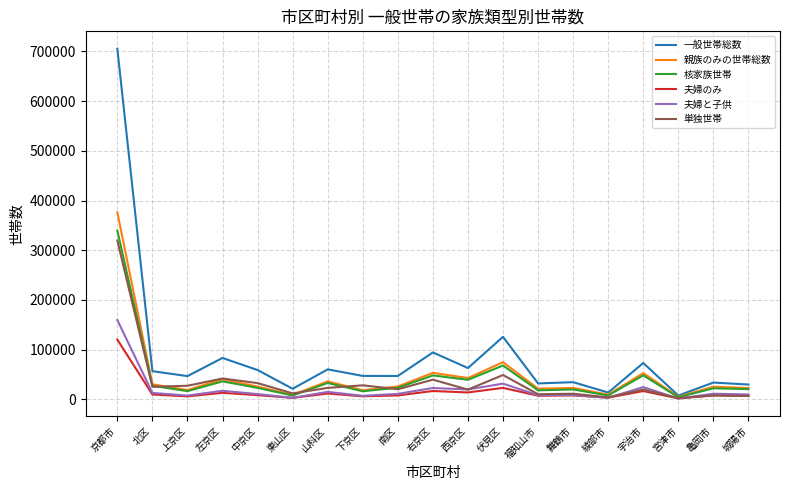

At which label is 核家族世帯 closest to 171973?

伏見区